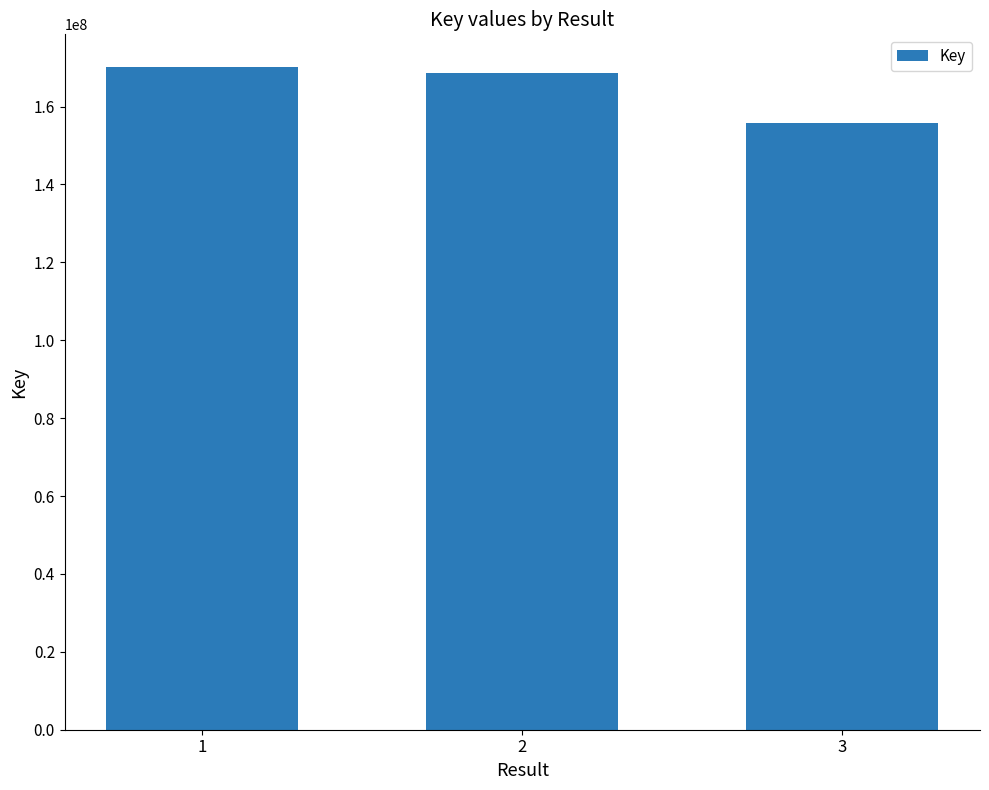

What is the change in value from 1 to 2?

-1540297